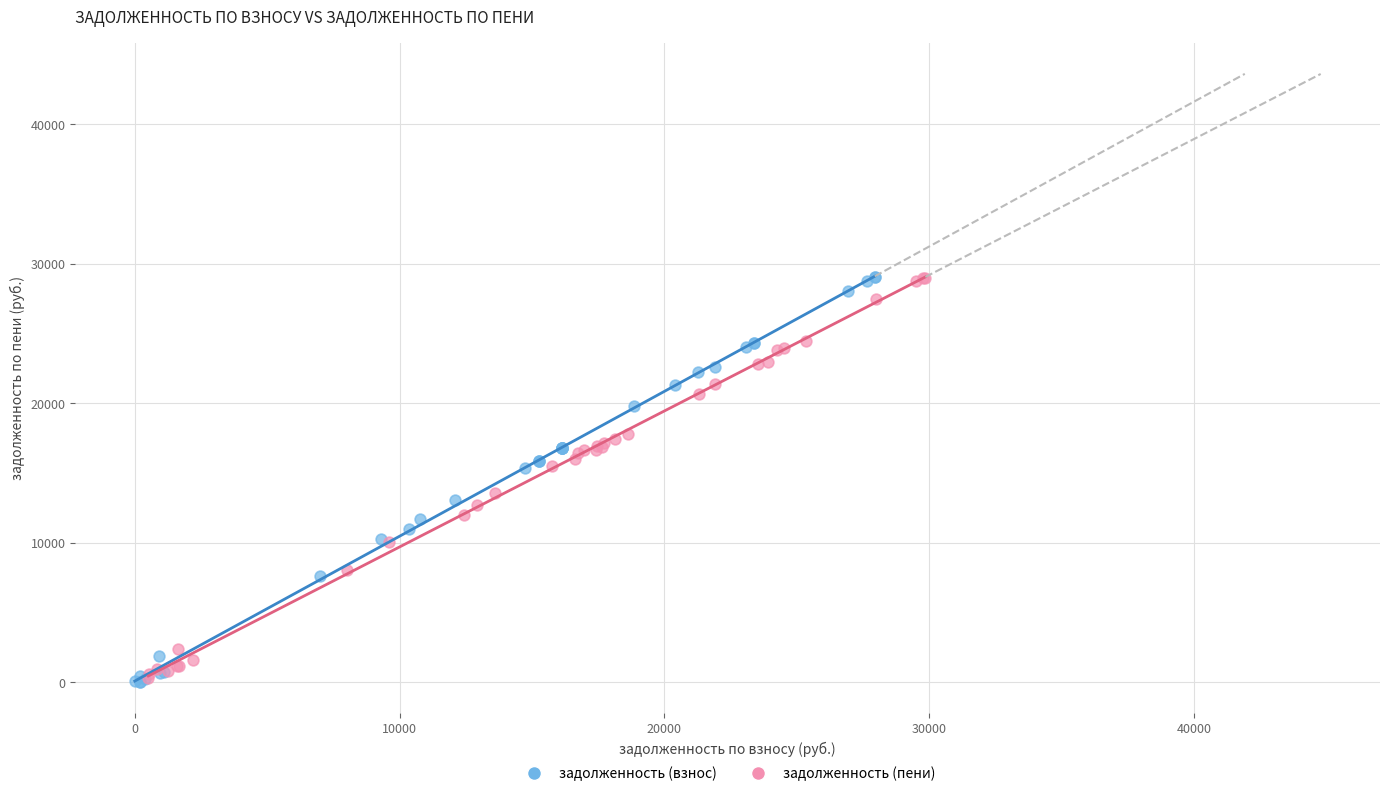

Which series has the largest Y range (max minus min)?

задолженность (взнос)